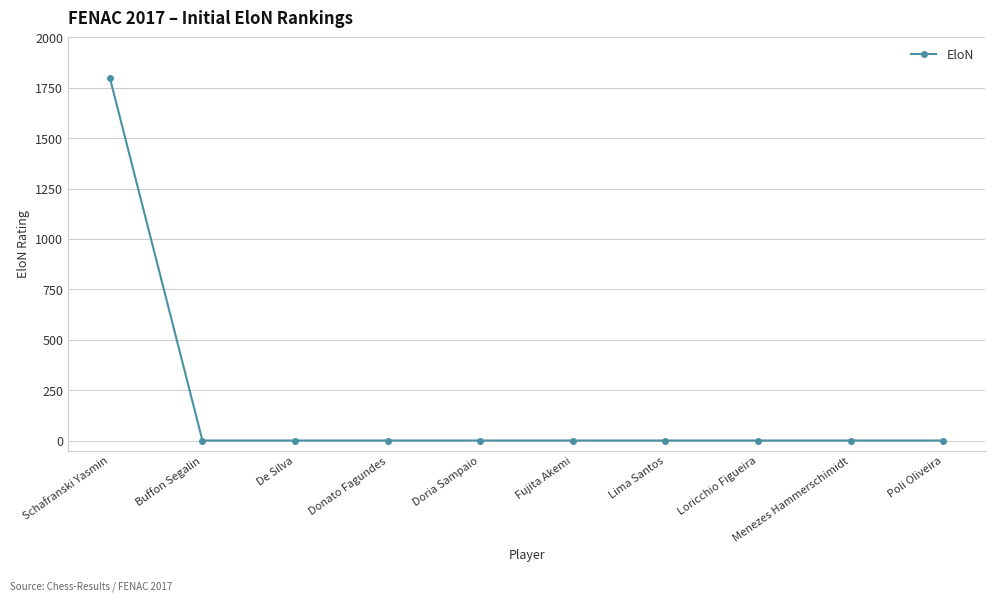

What is the difference between the maximum and minimum values?

1800